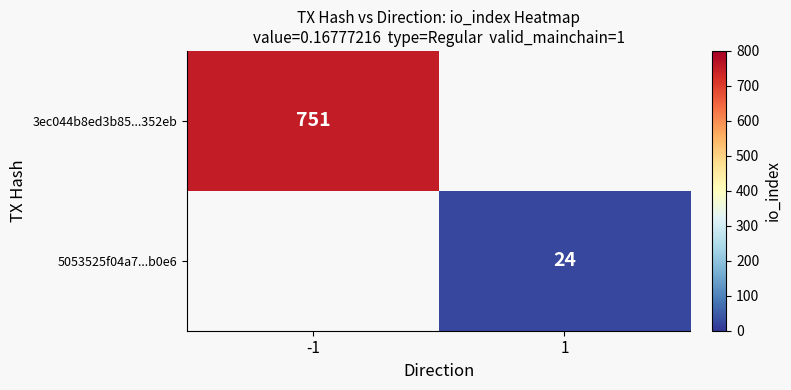

The value of 5053525f04a7...b0e6 at 1 is 14. True or false?

False